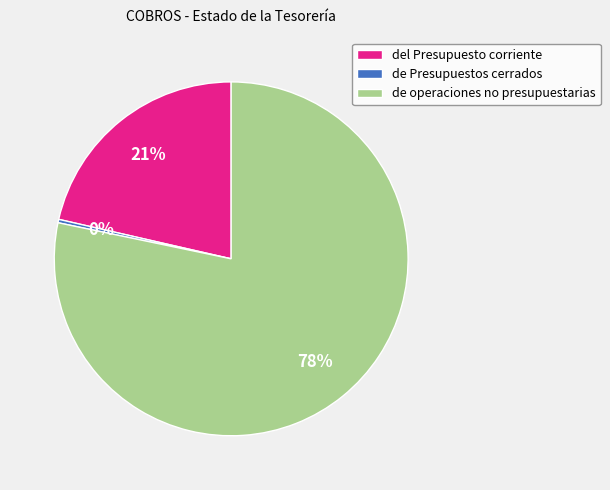

To the nearest percent, what is the average slice percentage?

33%